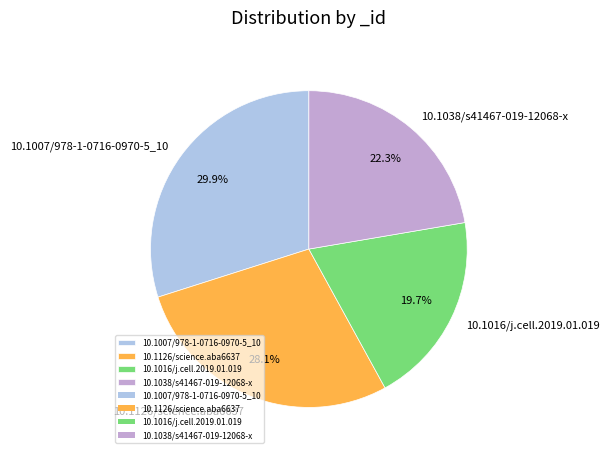

Combined, do 10.1007/978-1-0716-0970-5_10 and 10.1038/s41467-019-12068-x account for over 50%?

Yes